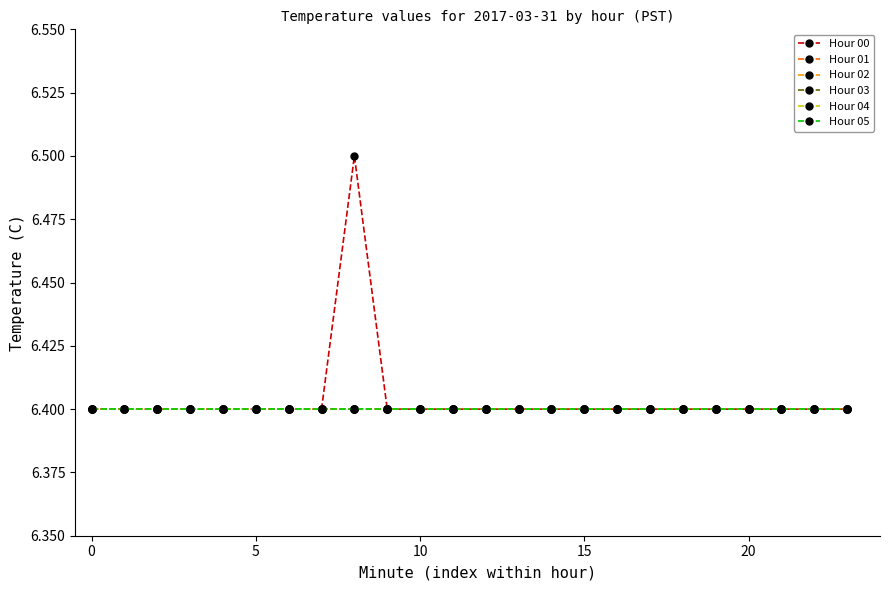

Is this an area chart (filled region under the line)?

No